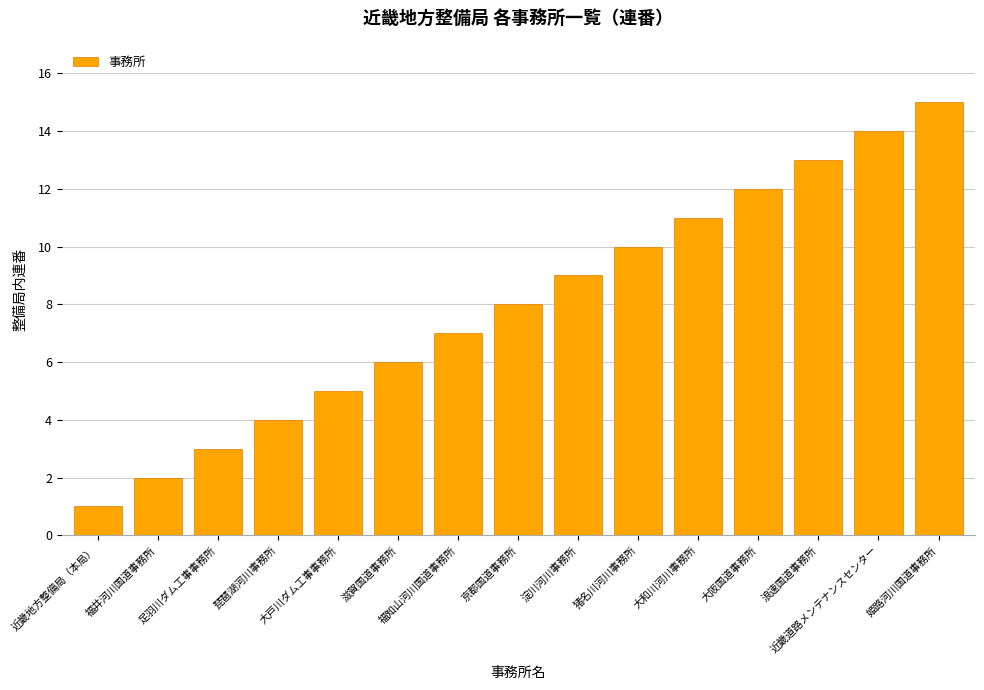

How many data points does each series have?

15